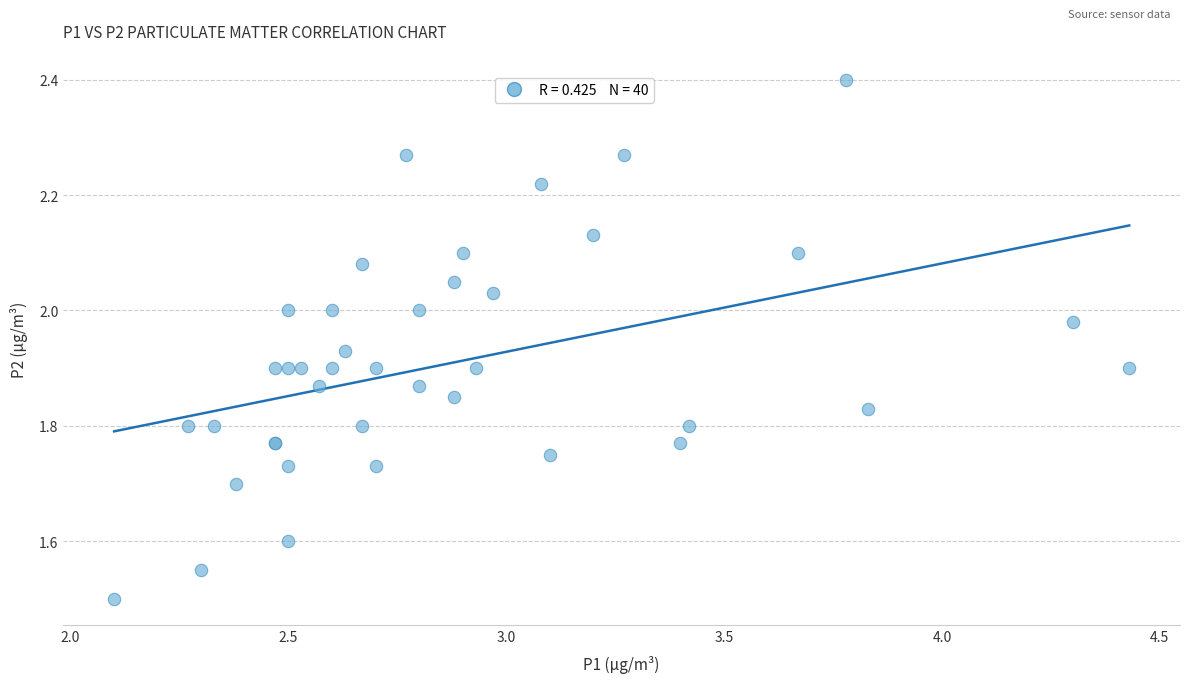

What Y value in the scatter plot is closest to 1?

1.5